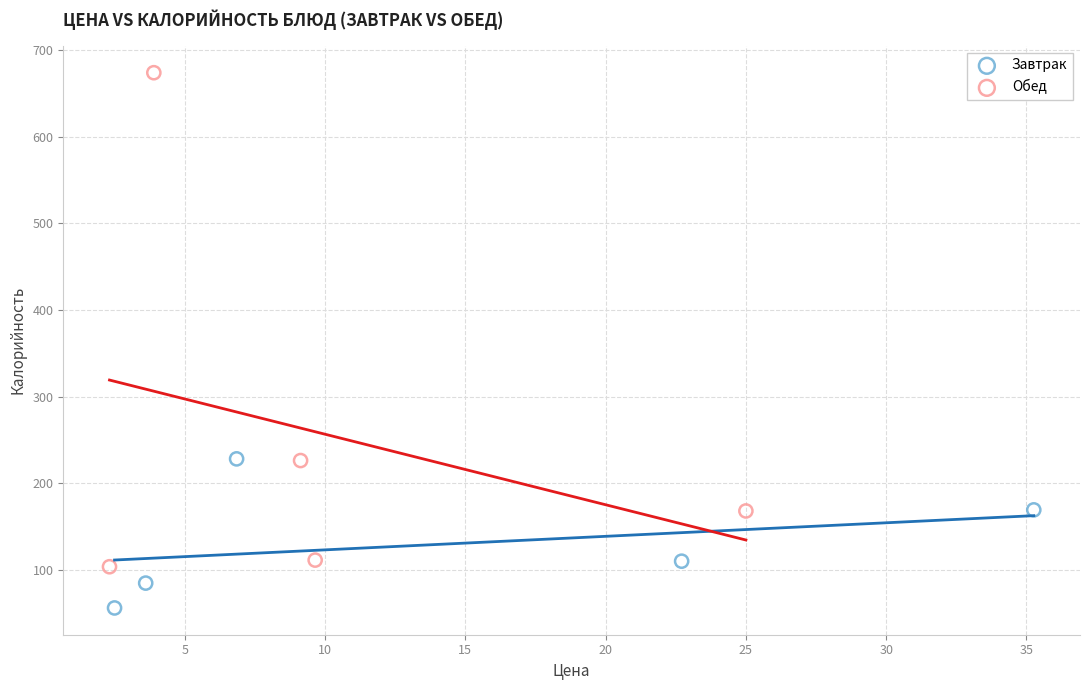

Which series reaches the minimum Y coordinate?

Завтрак